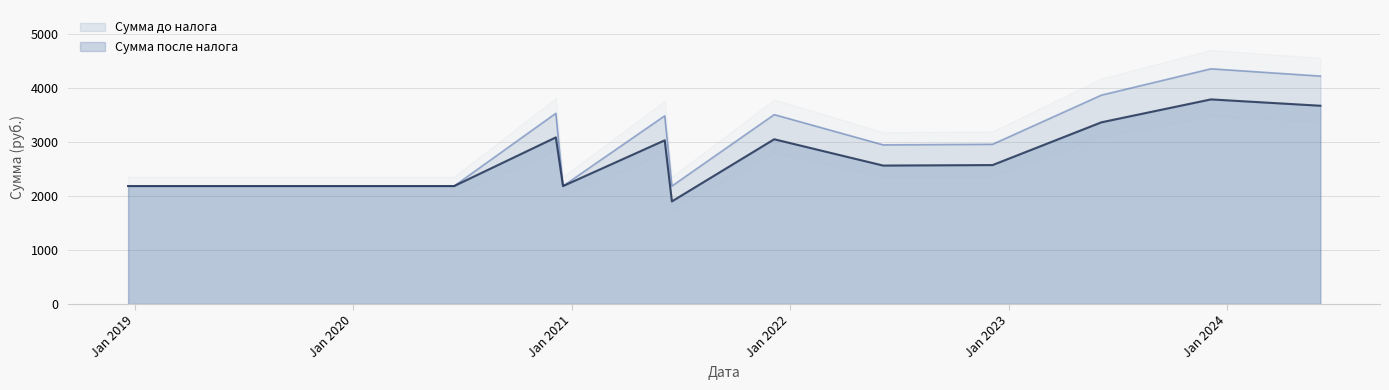

What is the minimum value for Сумма до налога?

2181.5